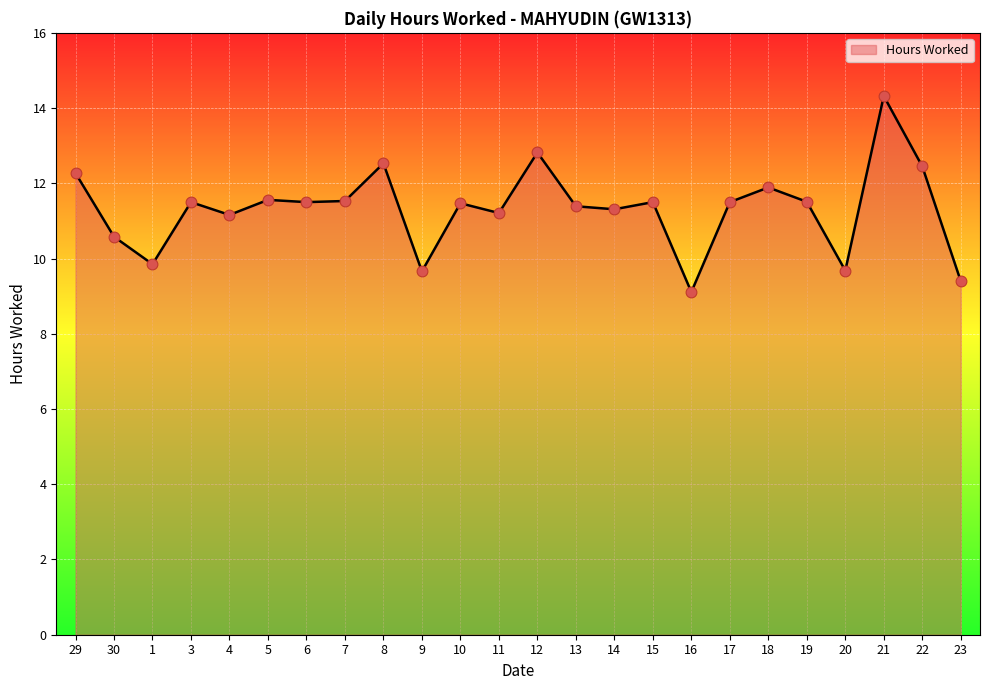

Approximately how many times larger is the value at 10 compared to 11?

1.0